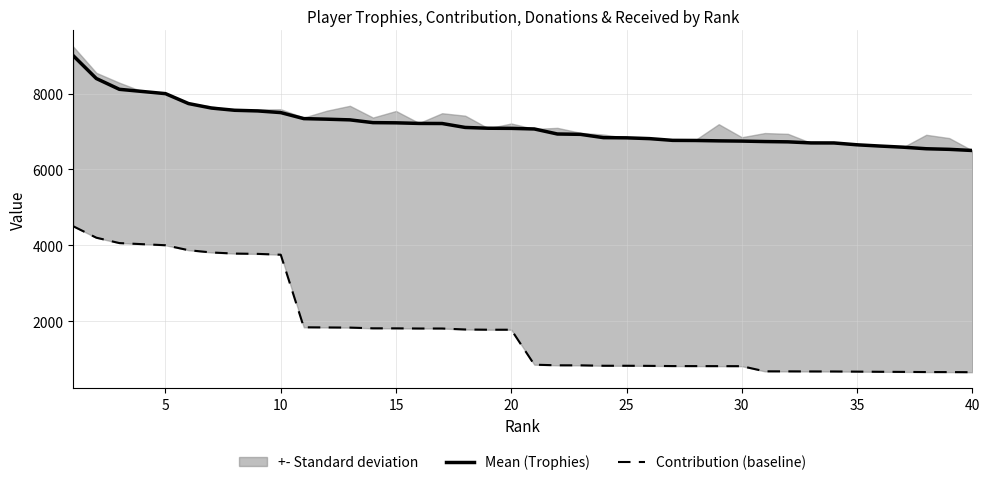

Is this an area chart (filled region under the line)?

No